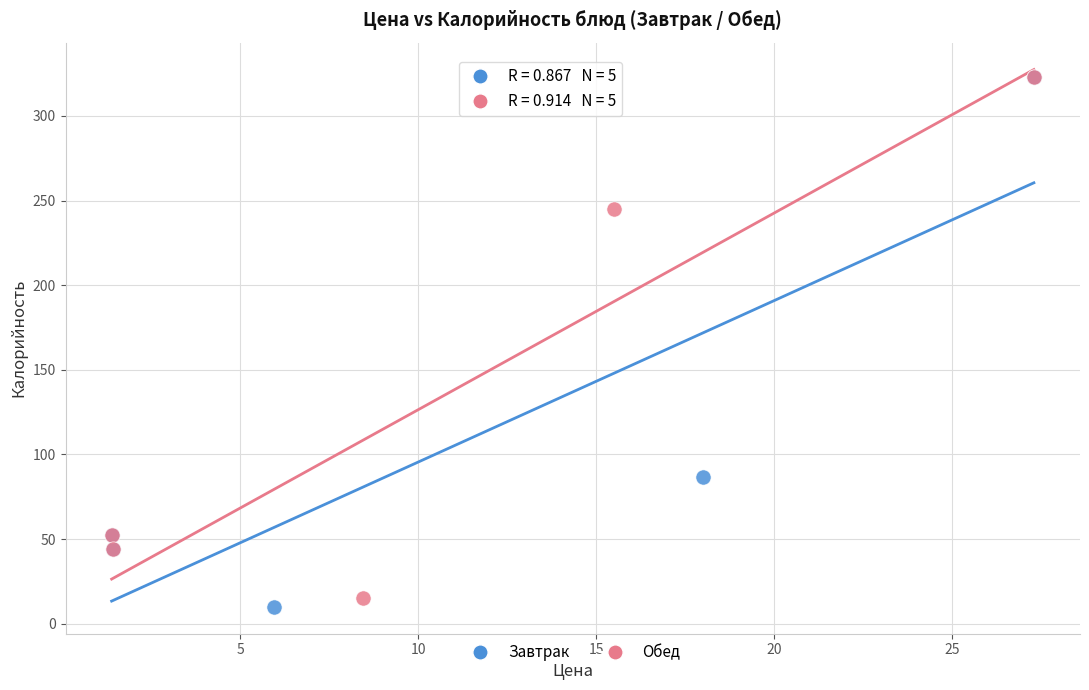

What are all the series names shown in the legend?

Завтрак, Обед